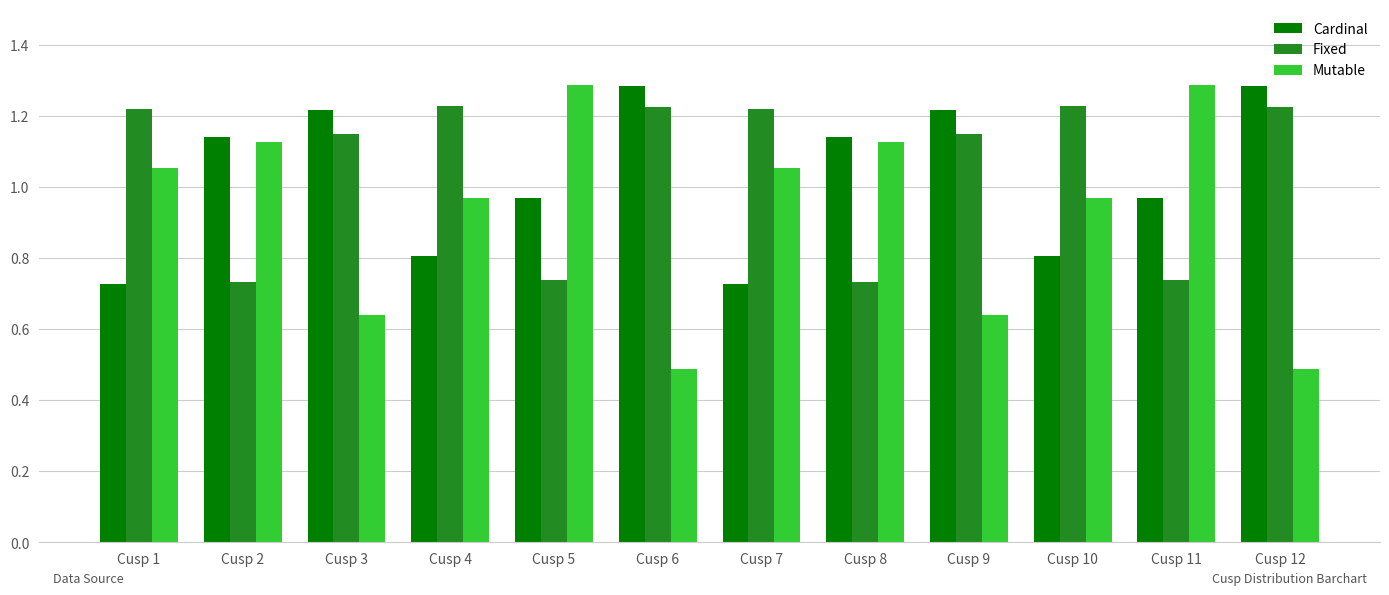

The Mutable series shows 1.3 at Cusp 11. True or false?

True